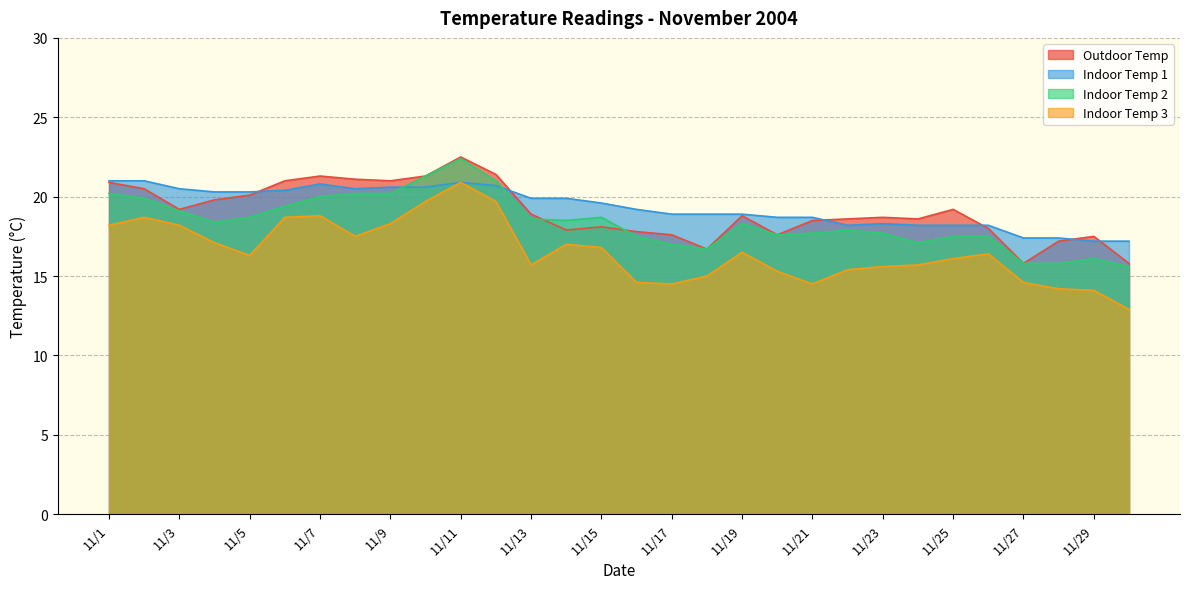

Rank the series at 11/29 from lowest to highest value.

Indoor Temp 3, Indoor Temp 2, Indoor Temp 1, Outdoor Temp